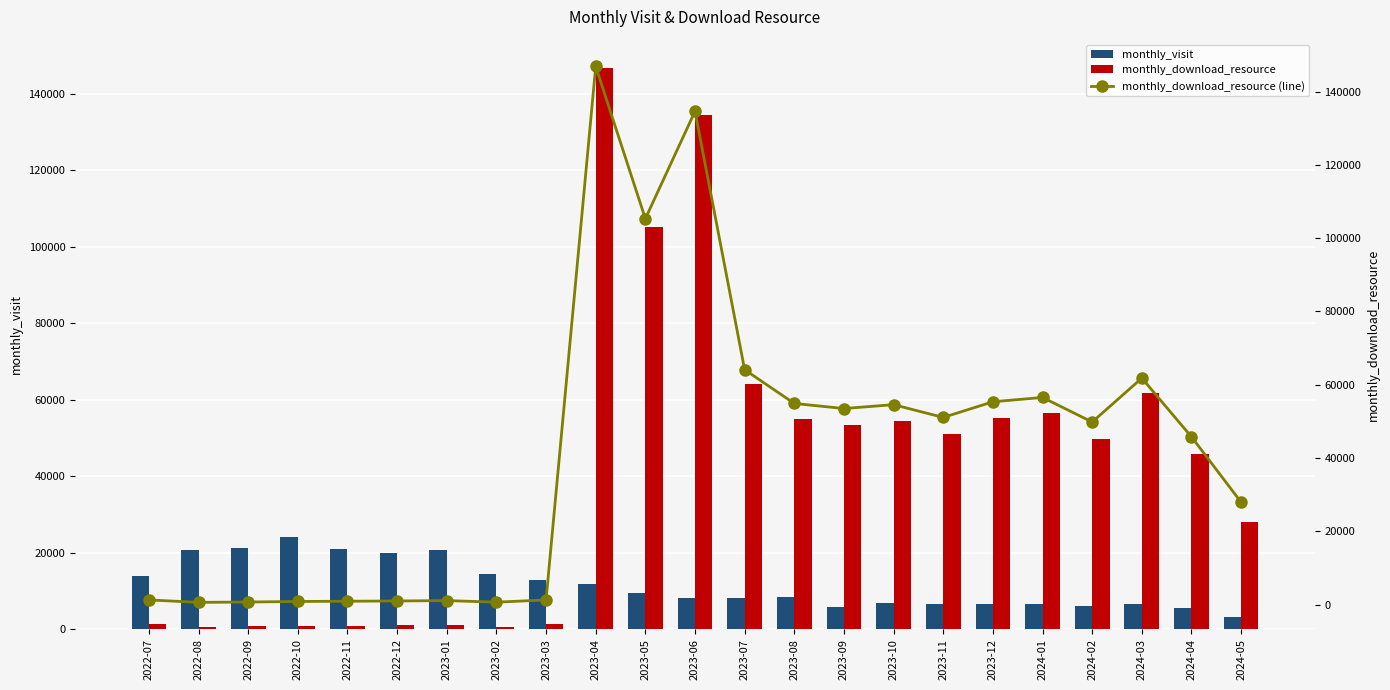

How many values in the monthly_visit series exceed 8369?

11